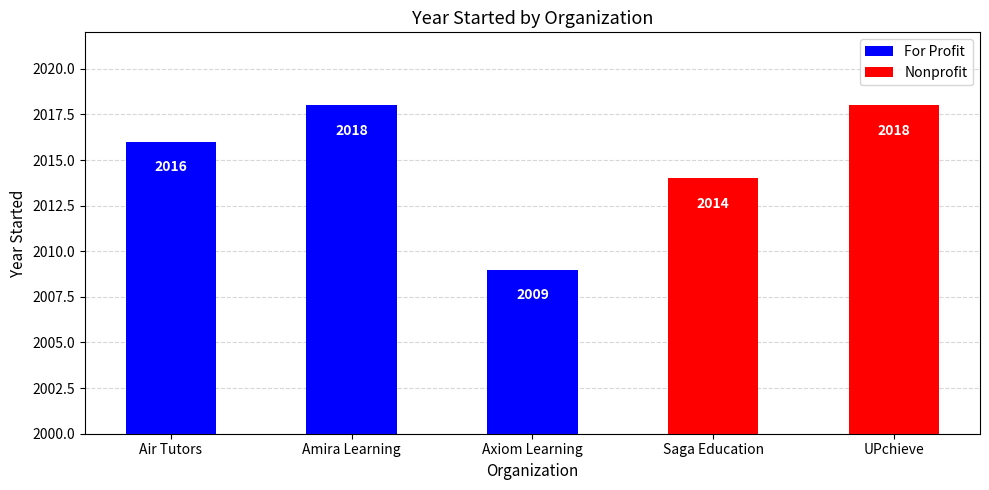

Which has a higher value, Axiom Learning or Amira Learning?

Amira Learning